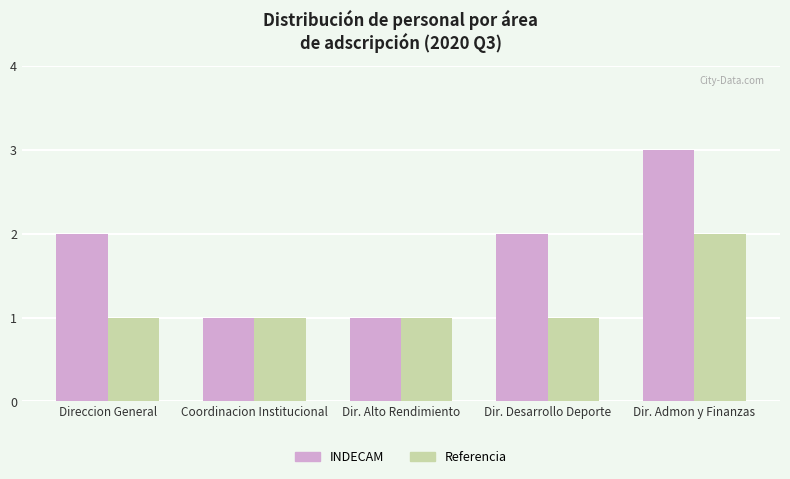

How many groups of bars are there?

5